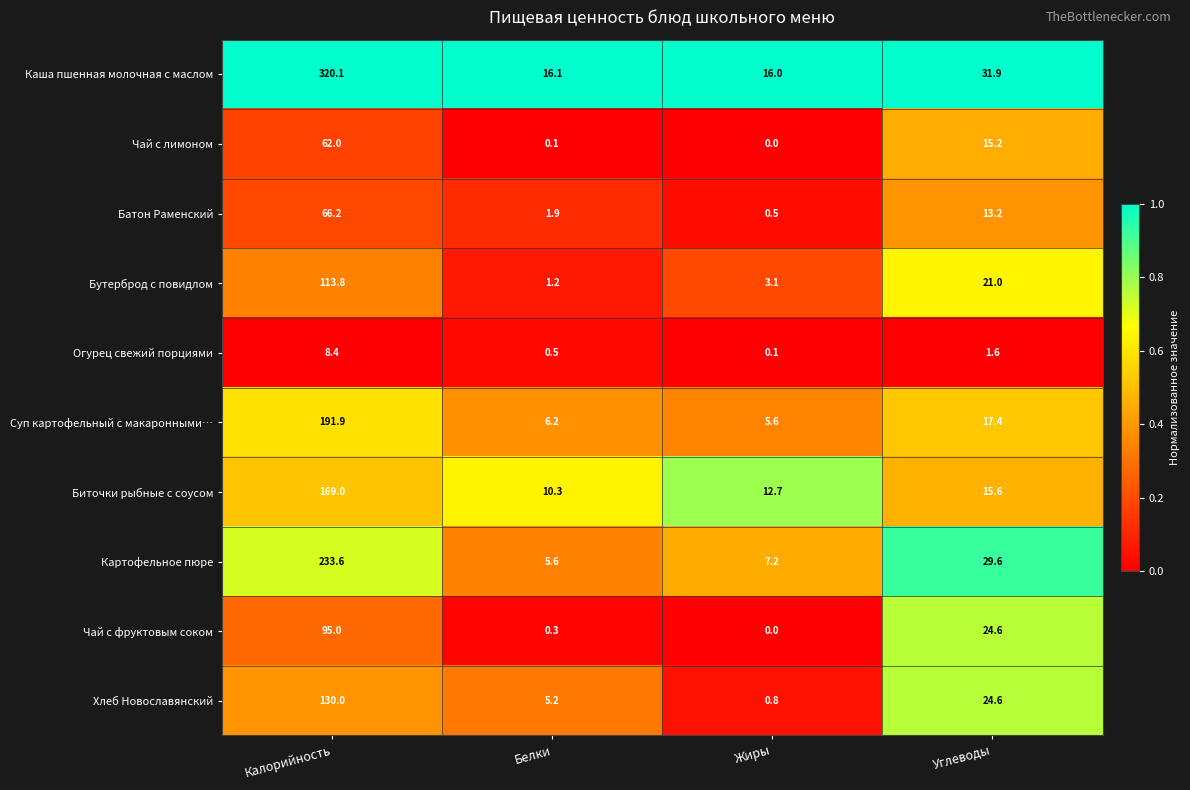

Rank the series by their maximum value, from highest to lowest.

Каша пшенная молочная с маслом, Картофельное пюре, Суп картофельный с макаронными…, Биточки рыбные с соусом, Хлеб Новославянский, Бутерброд с повидлом, Чай с фруктовым соком, Батон Раменский, Чай с лимоном, Огурец свежий порциями